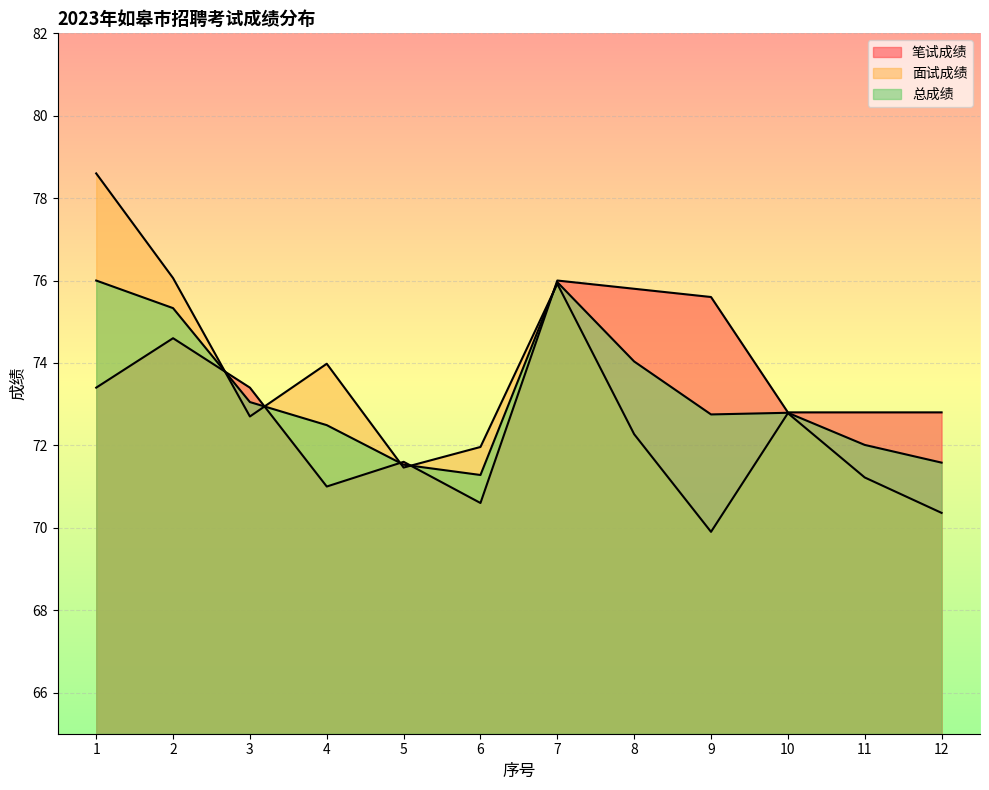

What is the value of the 面试成绩 point at the 3rd from the left?

72.7